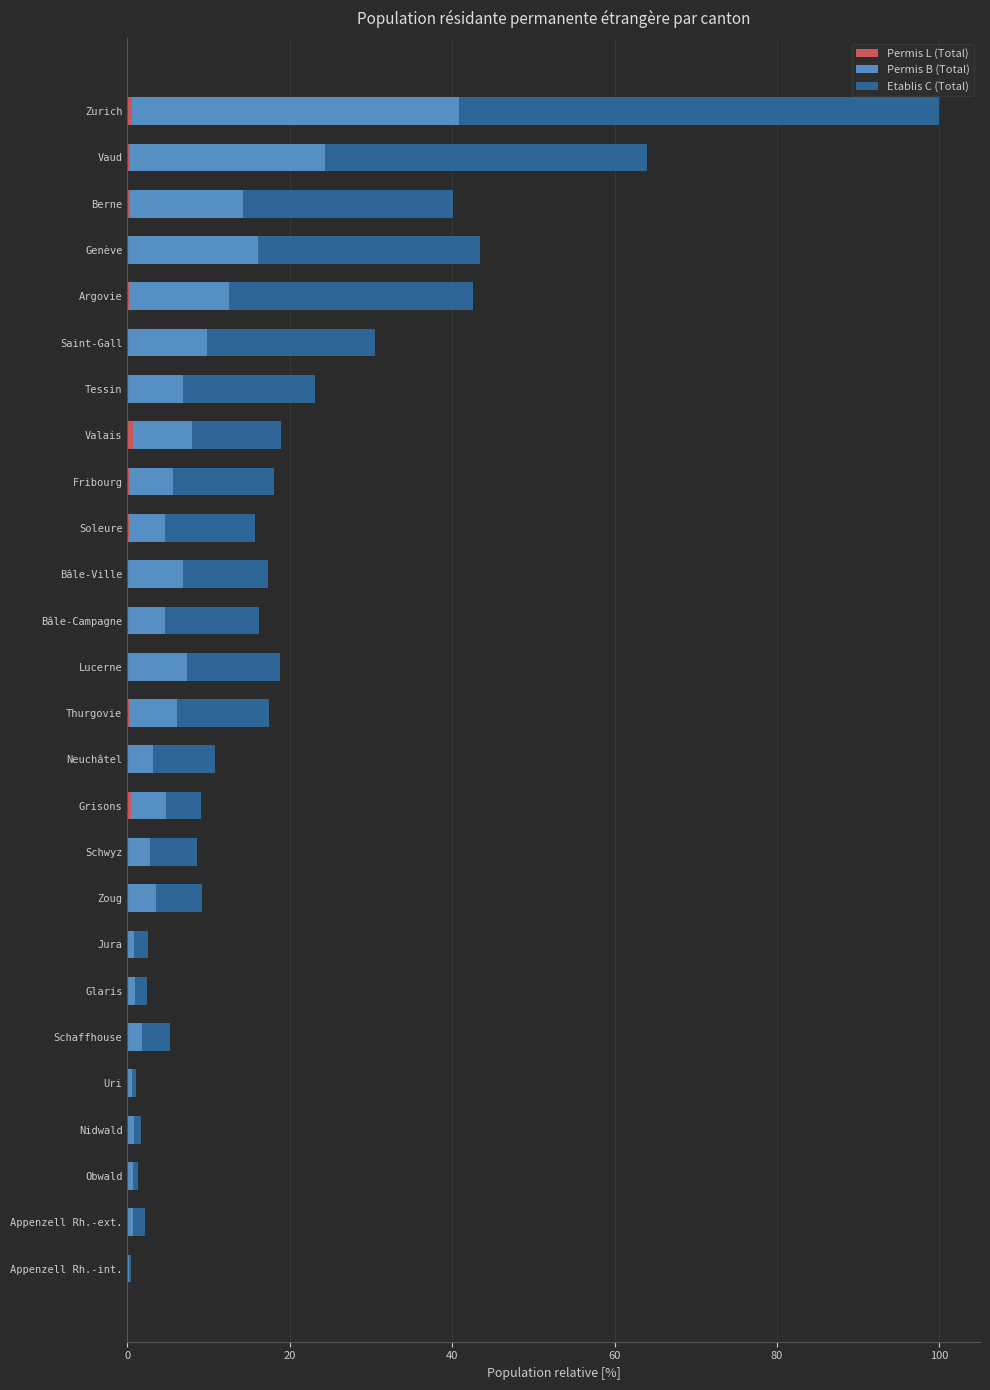

At which category is the sum across all series the highest?

Zurich